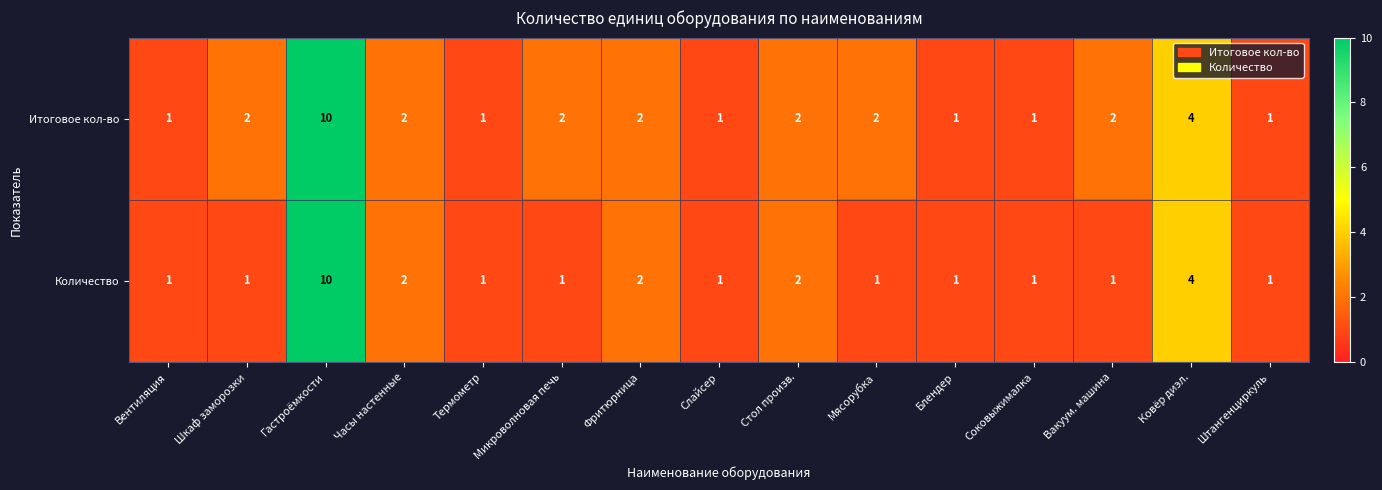

The value of Количество at Штангенциркуль is 1. True or false?

True